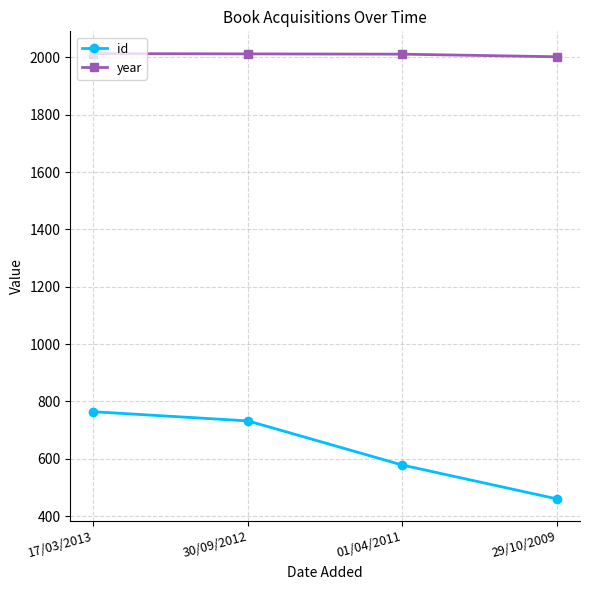

List the series in order of their overall mean, highest first.

year, id